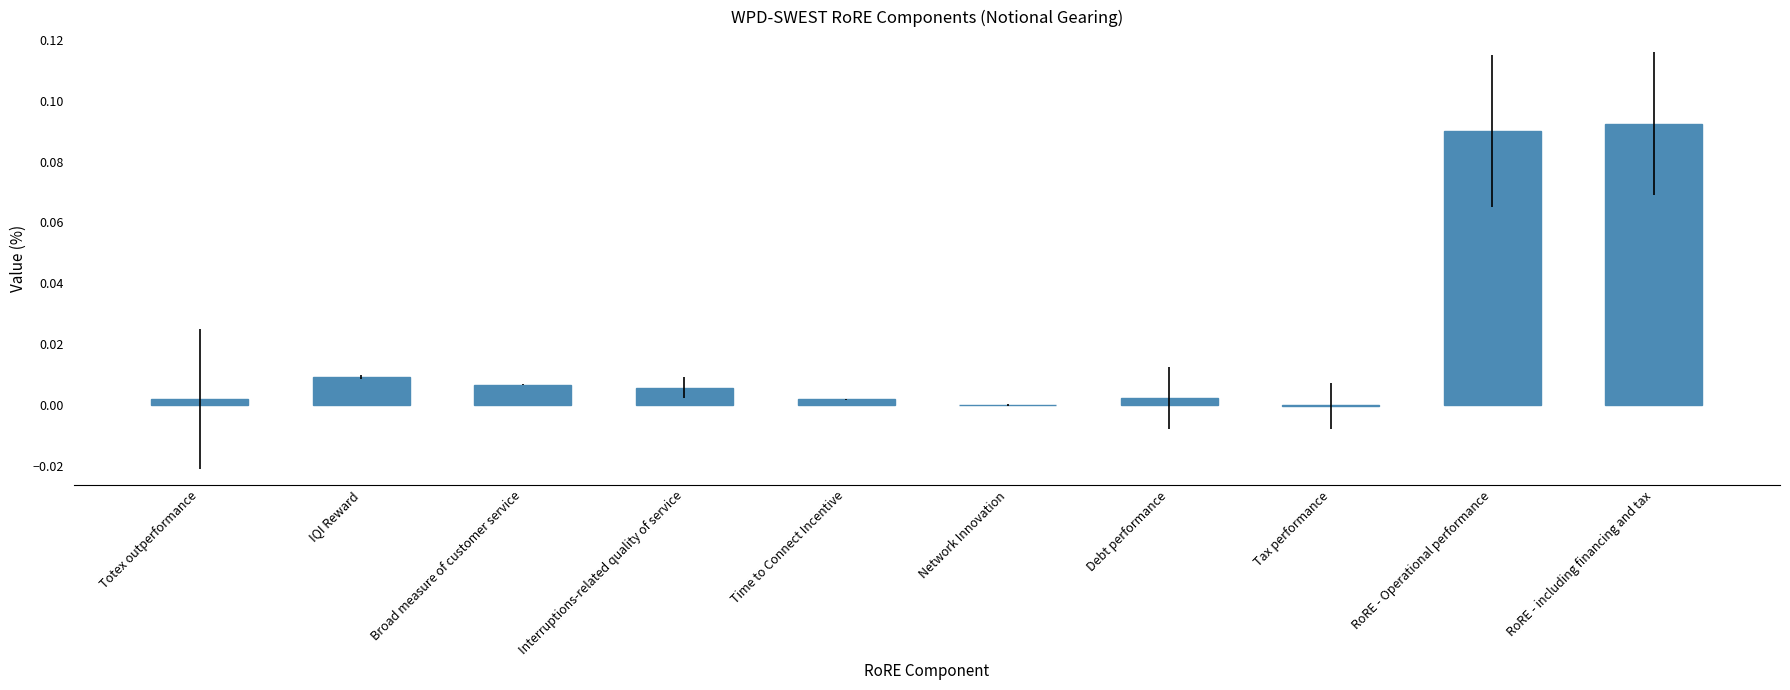

Between Time to Connect Incentive and IQI Reward, which is larger?

IQI Reward